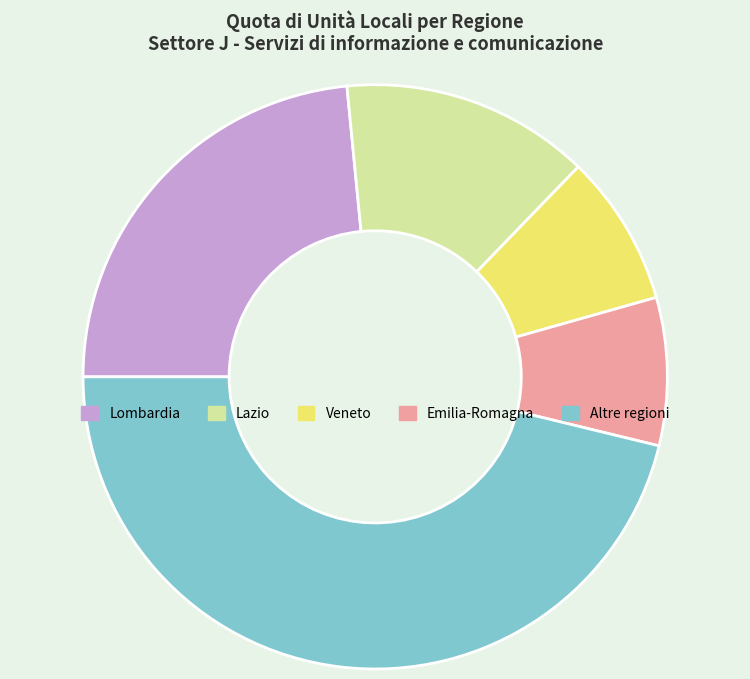

Count the number of slices in the pie.

5